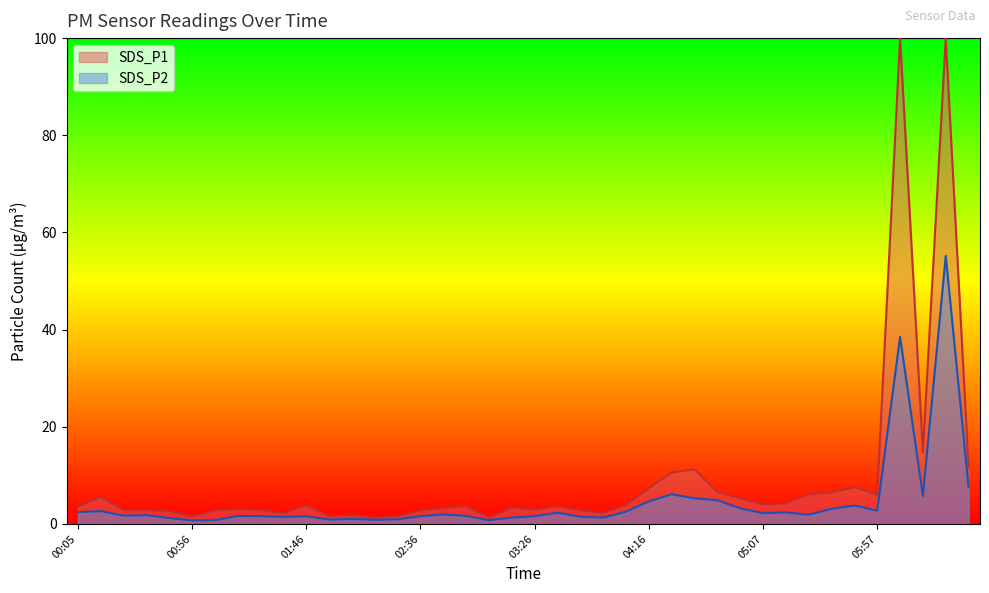

List the labels in order of SDS_P1 value, largest first.

06:27, 06:07, 06:37, 04:26, 06:17, 04:36, 04:47, 04:16, 05:47, 04:57, 05:37, 05:57, 00:15, 04:06, 00:05, 05:17, 03:36, 05:07, 02:46, 05:27, 00:36, 00:26, 02:56, 01:16, 01:26, 02:36, 03:26, 01:46, 03:46, 01:36, 03:16, 03:56, 00:46, 02:06, 02:26, 01:56, 02:16, 01:06, 03:06, 00:56